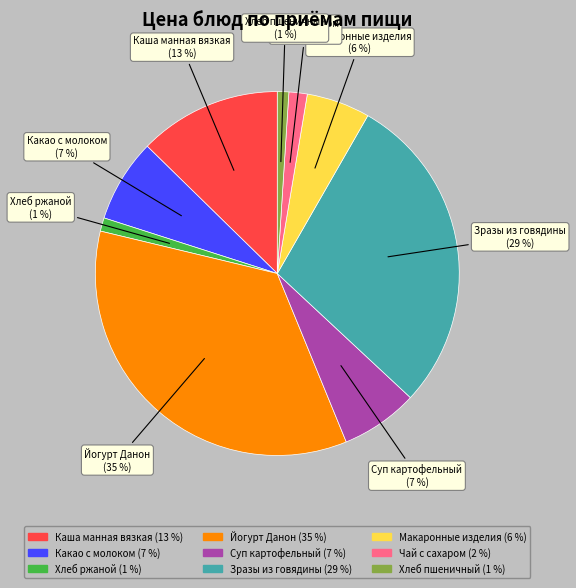

Do Зразы из говядины and Хлеб ржаной together represent more than half of the pie?

No